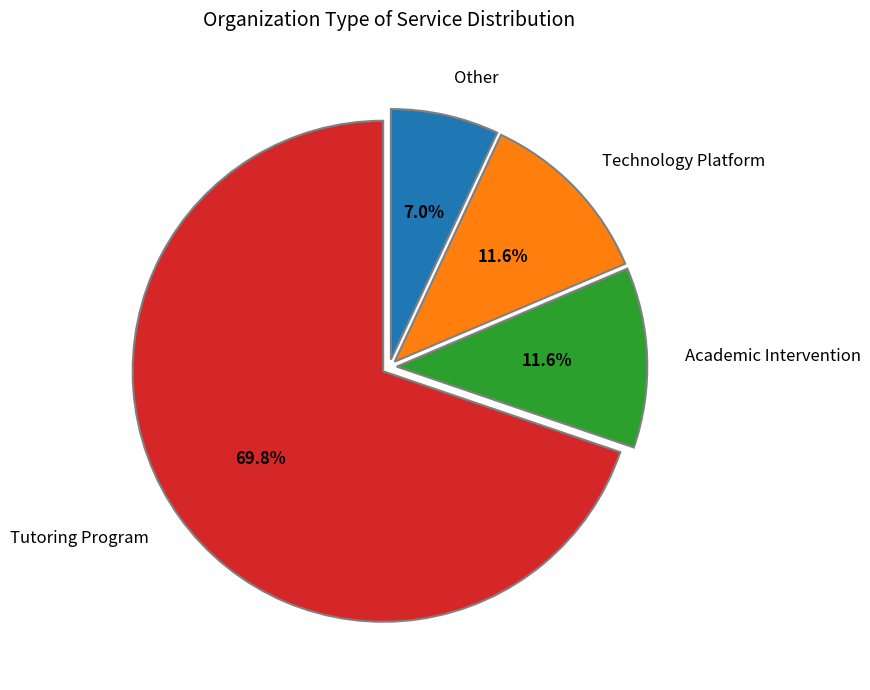

How many slices are in this pie chart?

4